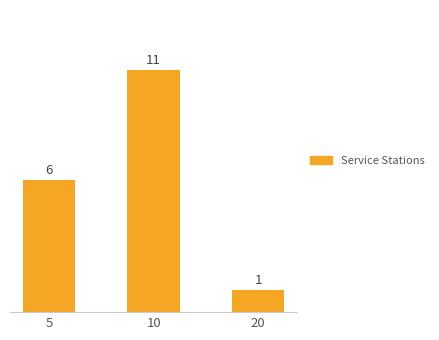

List the labels in order of value, smallest first.

20, 5, 10